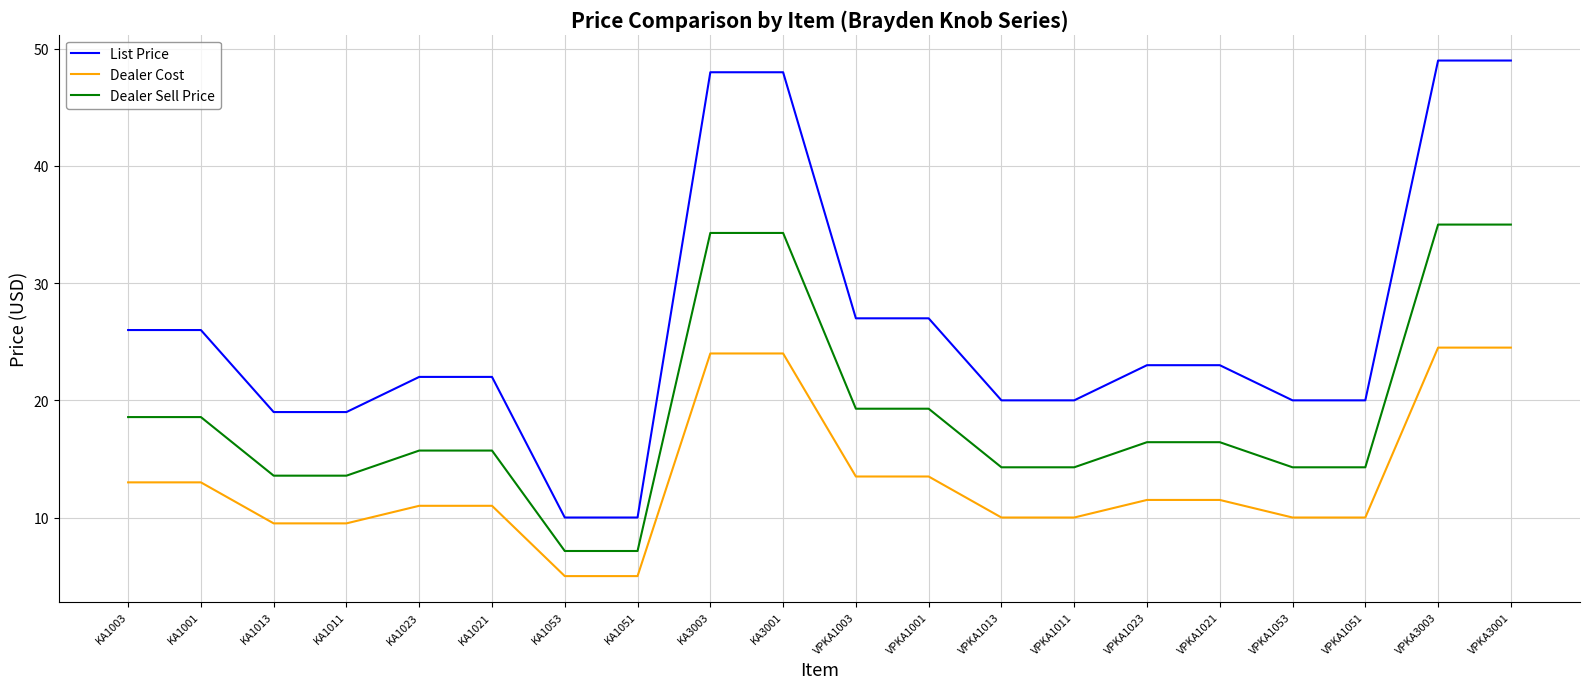

What position from the left is VPKA1053?

17